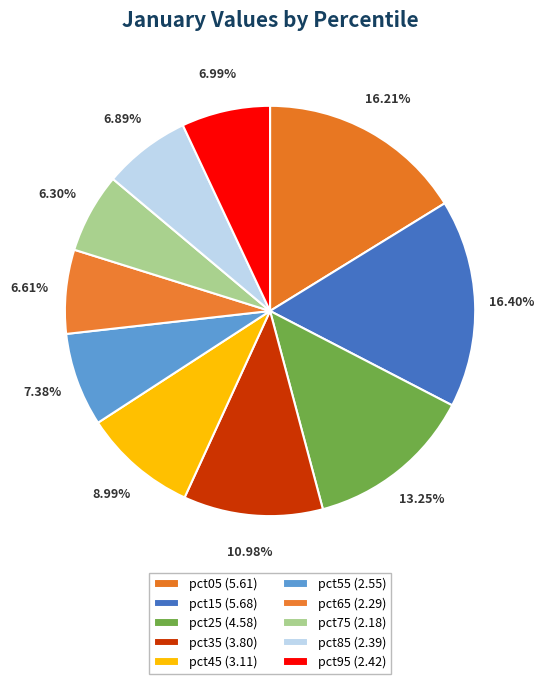

What percentage is NOT represented by pct25?

86.8%